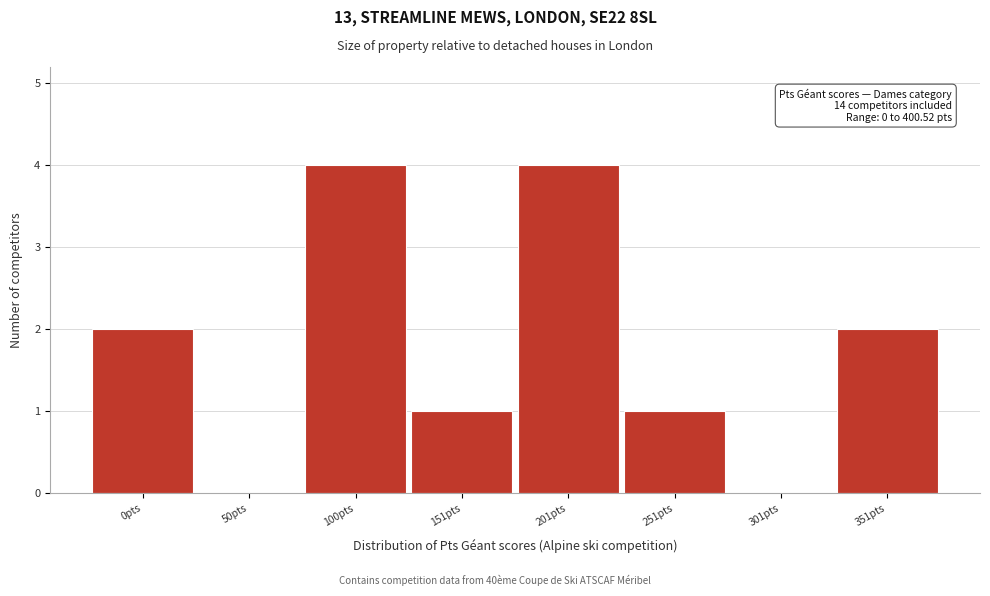

Reading left to right, extract all data points from this chart.

0pts=2	50pts=0	100pts=4	151pts=1	201pts=4	251pts=1	301pts=0	351pts=2